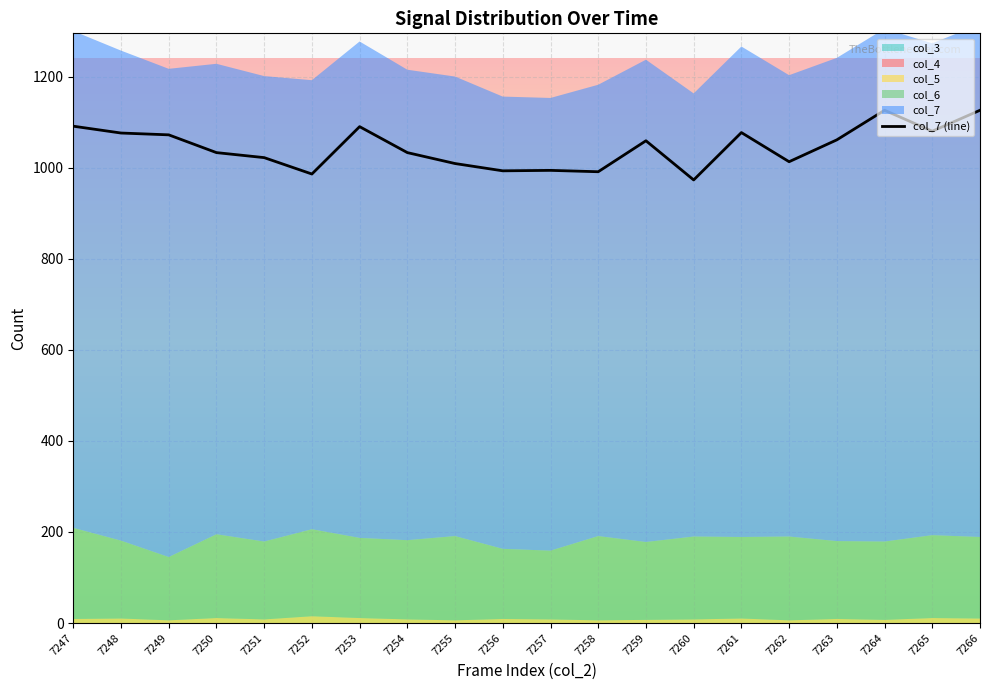

What is the average value?

1045